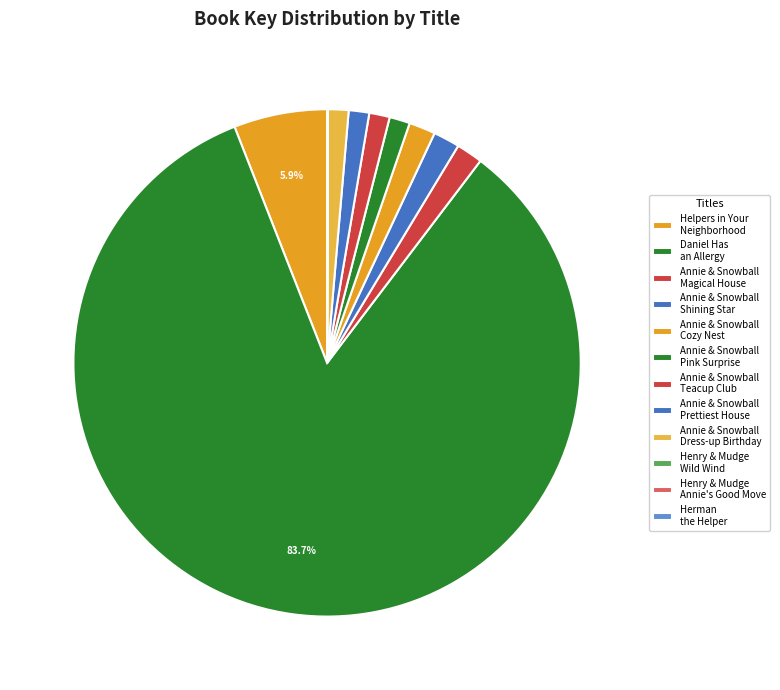

How many slices are in this pie chart?

12